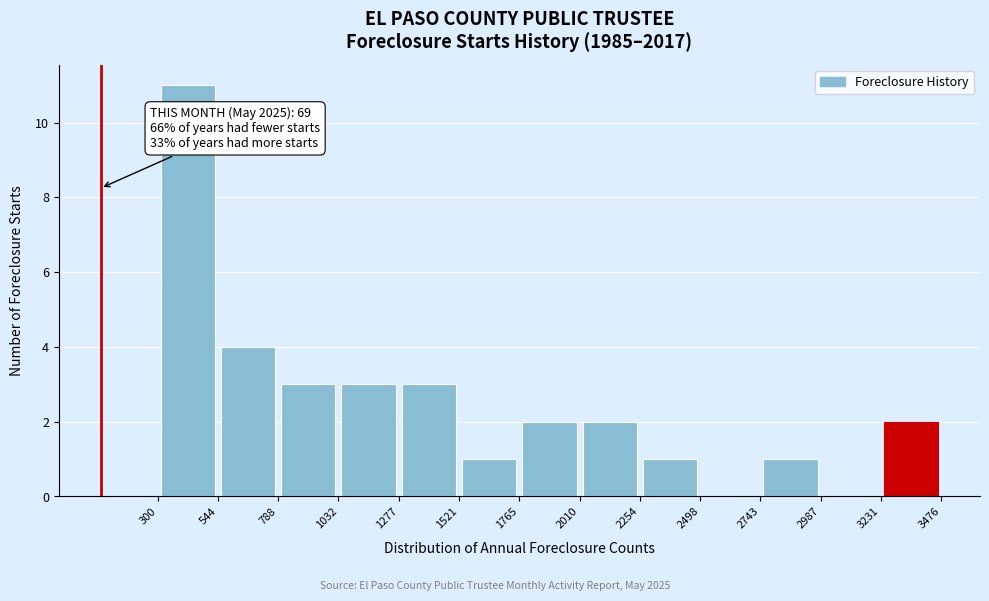

Which range on the x-axis has the tallest bar?

300 to 544